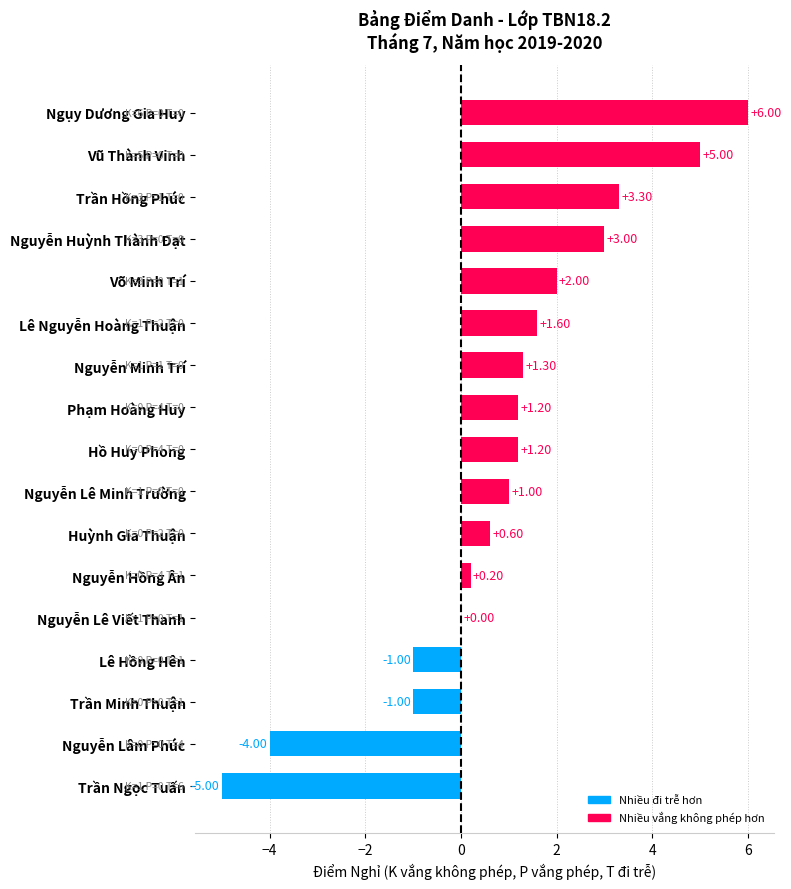

What is the ratio of the value at Nguyễn Lê Minh Trường to the value at Trần Hồng Phúc?

0.3